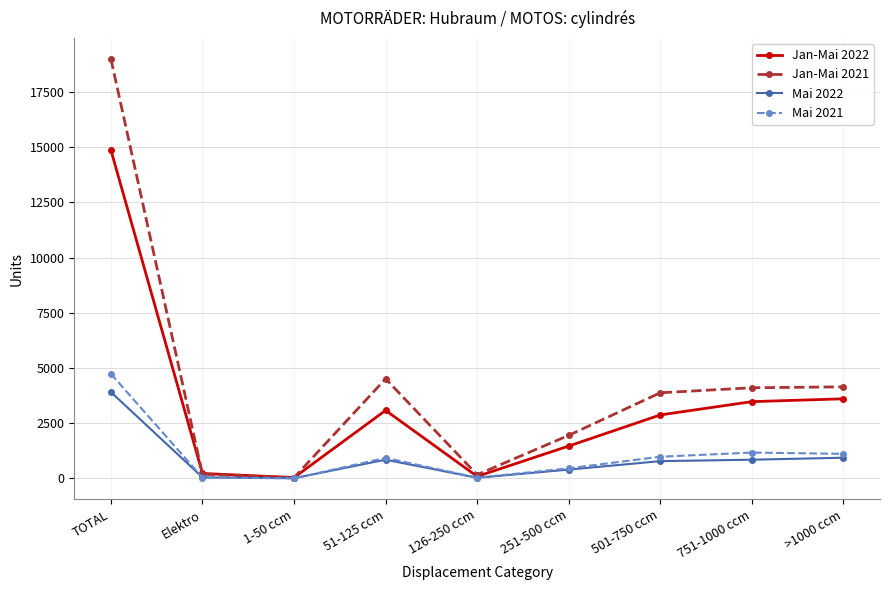

What is the value of the Mai 2021 point at the 9th from the left?

1115